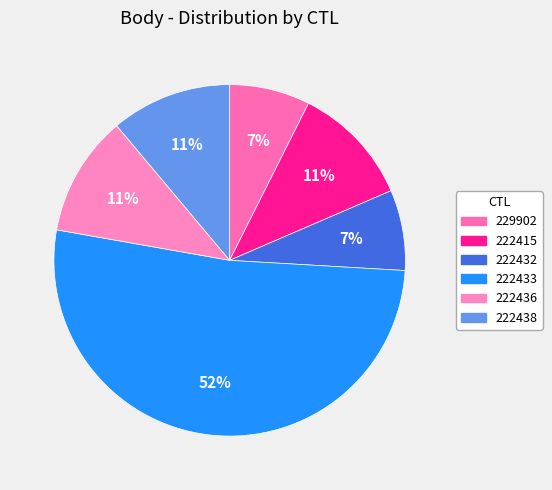

How many slices are in this pie chart?

6